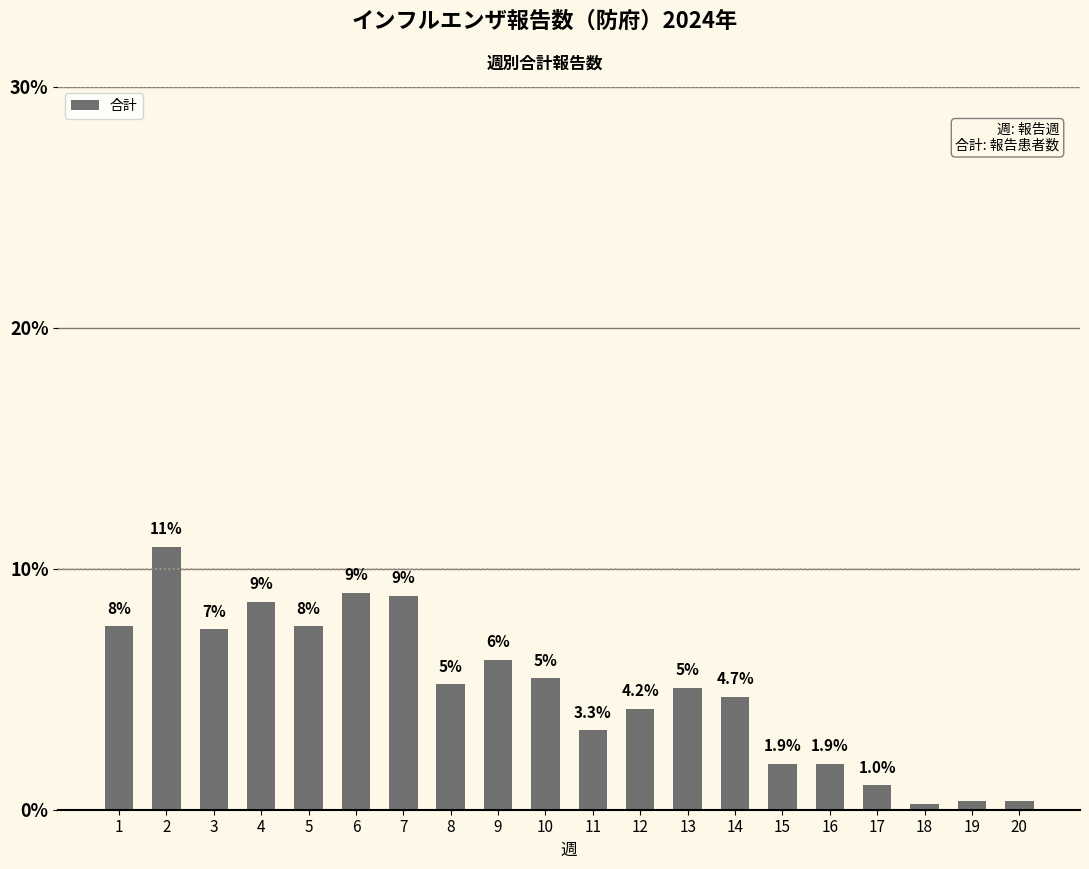

The value at 4 is 5.8. True or false?

False